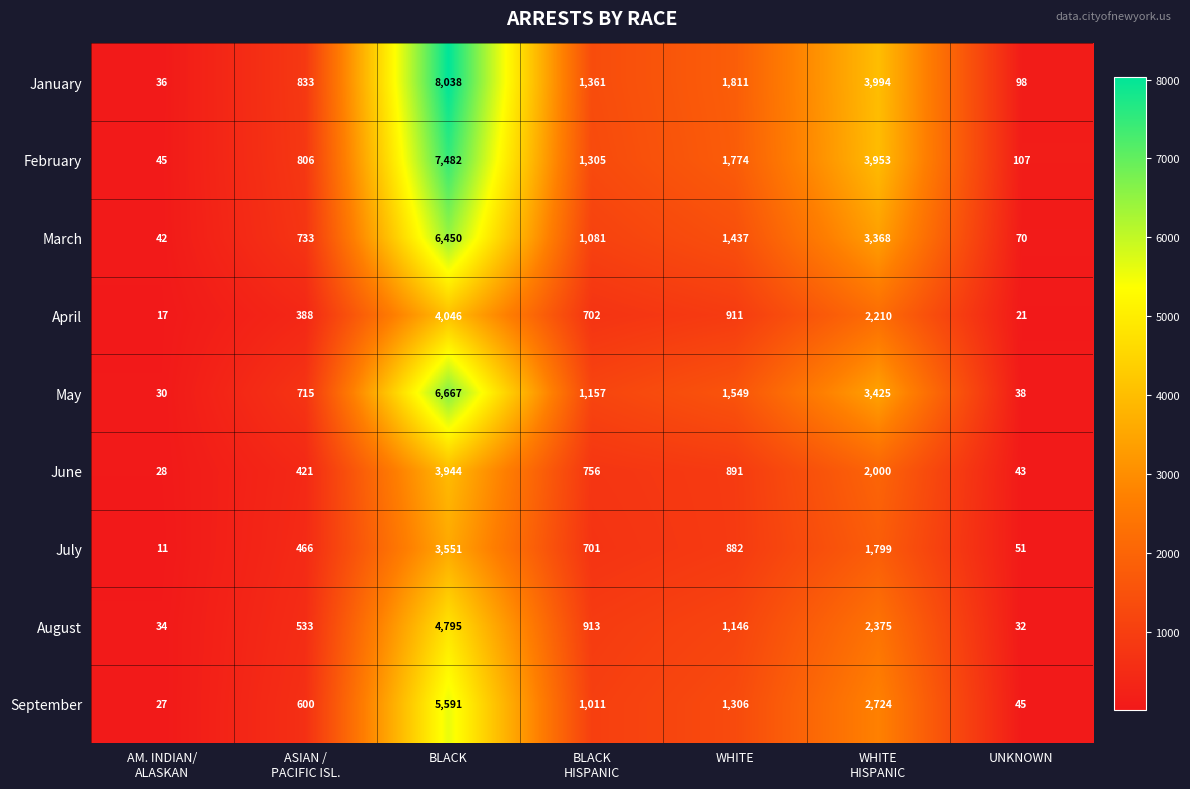

Where does the May series first go above 1157?

BLACK